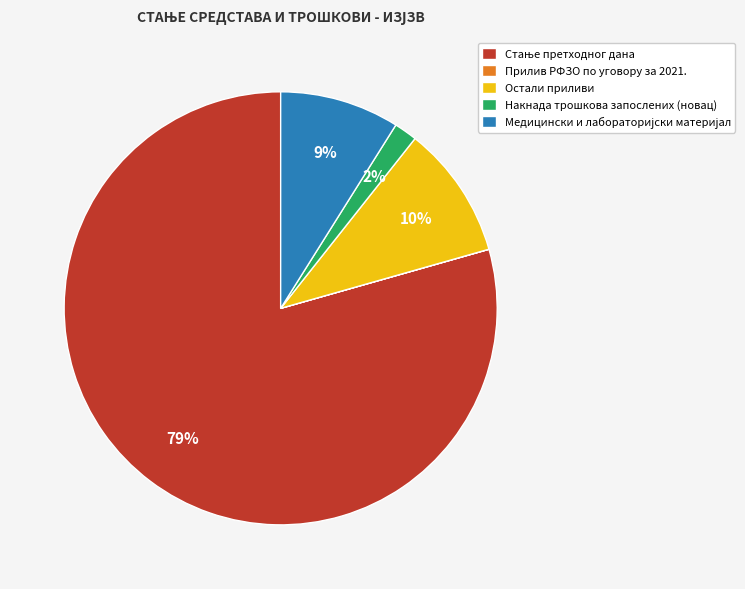

To the nearest percent, what is the difference between the largest and smallest slice percentages?

79%